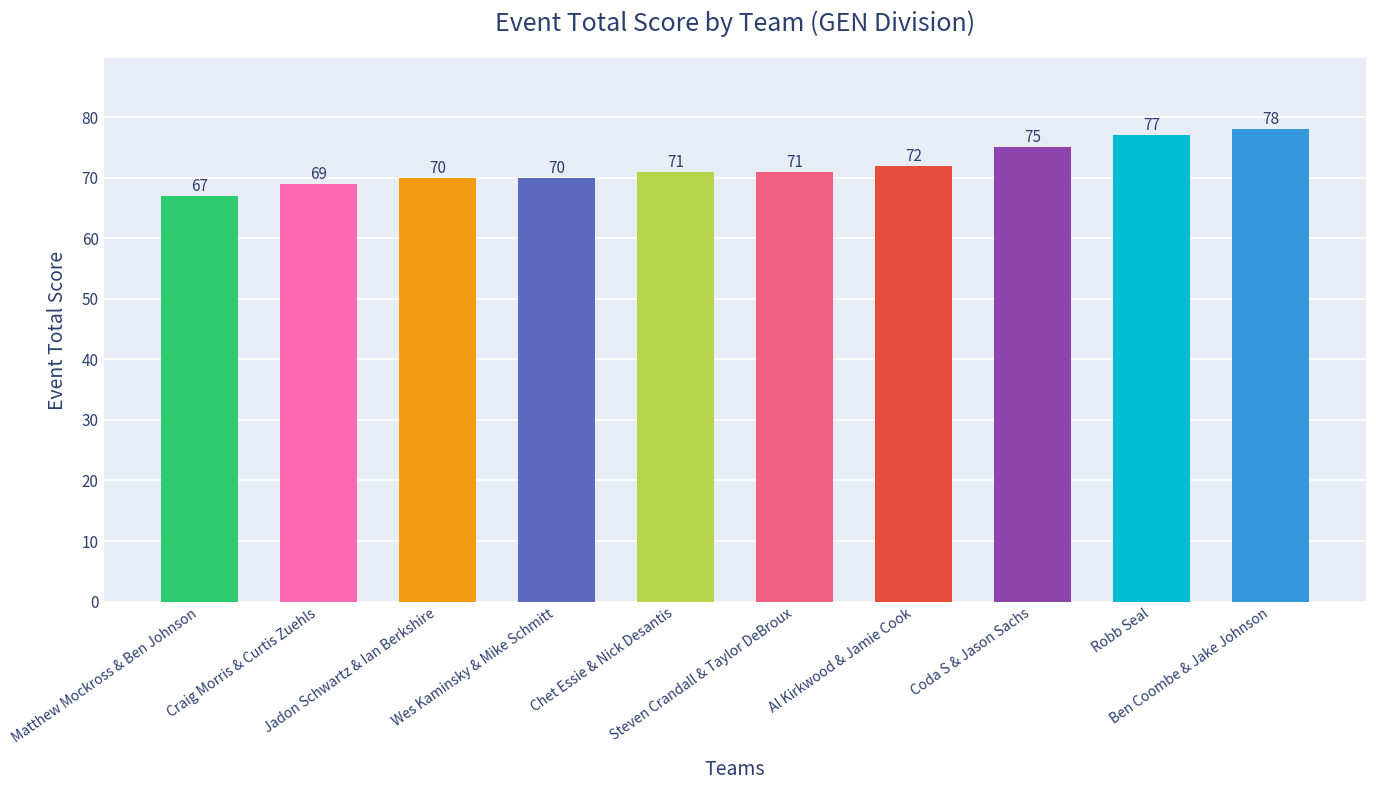

What is the value of the 2nd bar from the left?

69